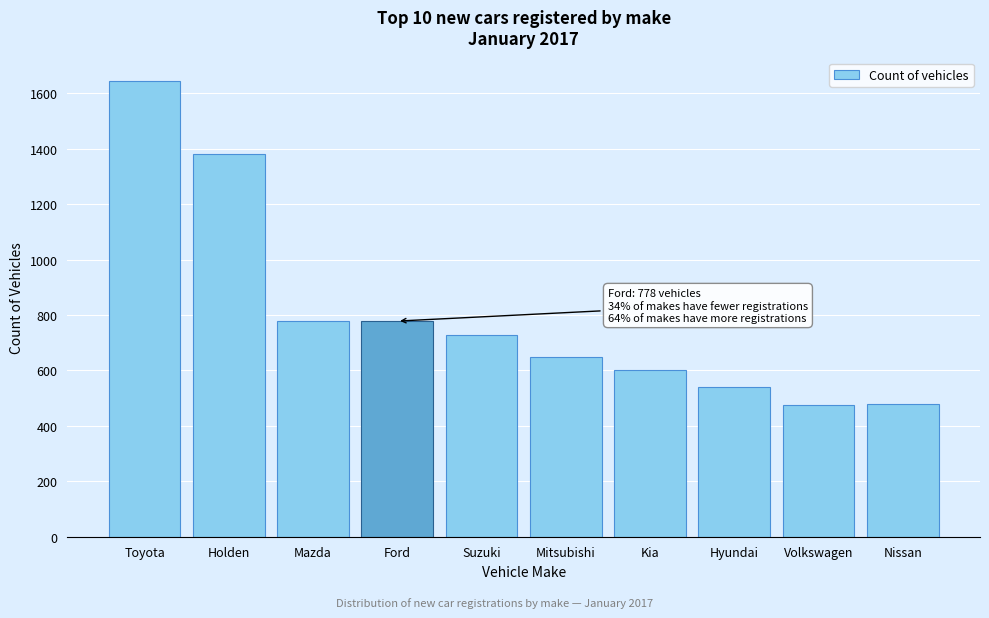

What is the minimum value shown in the chart?

474